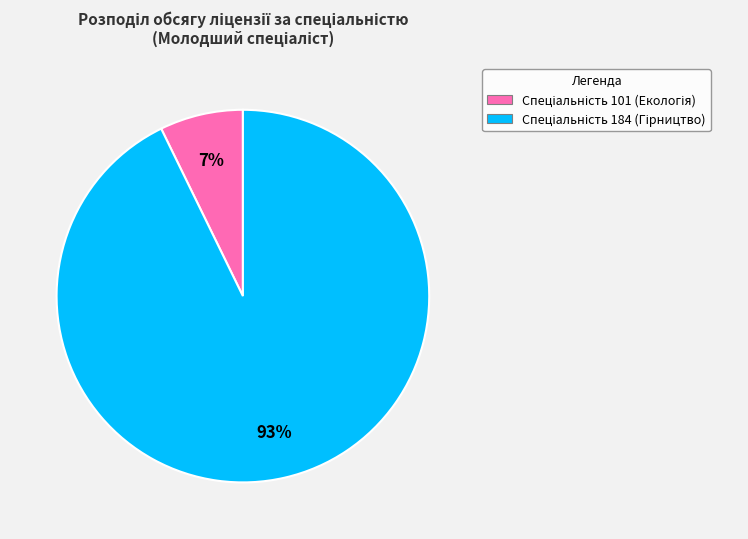

Is there a majority slice in this chart?

Yes